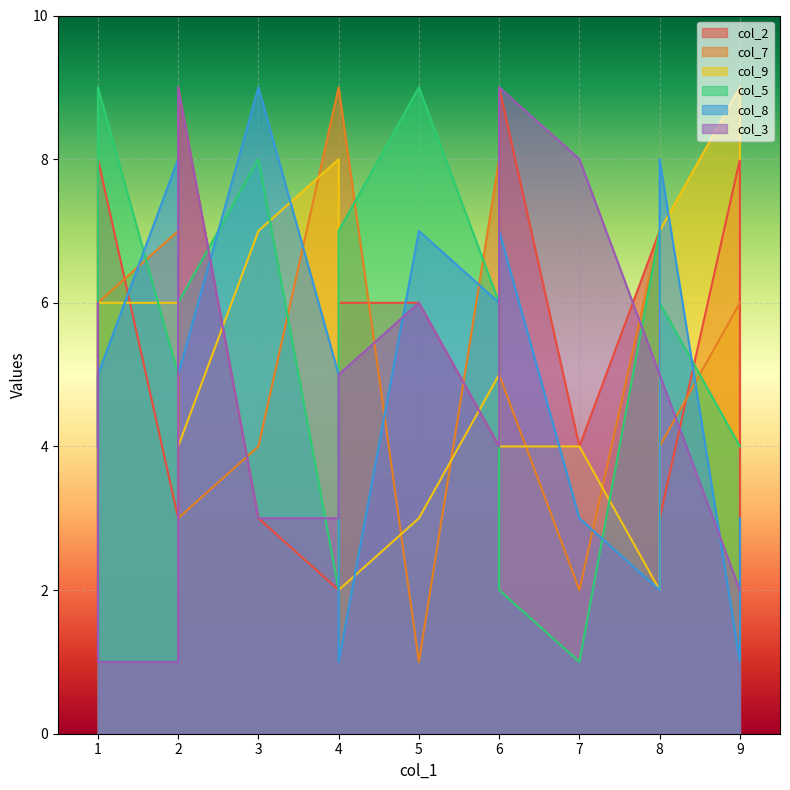

Which series changed the most between 7 and 6?

col_2